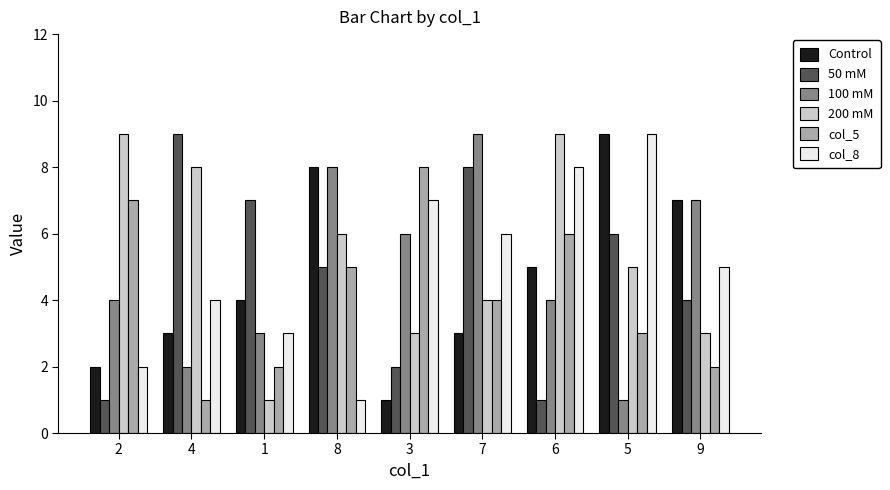

Count the number of categories in the chart.

9